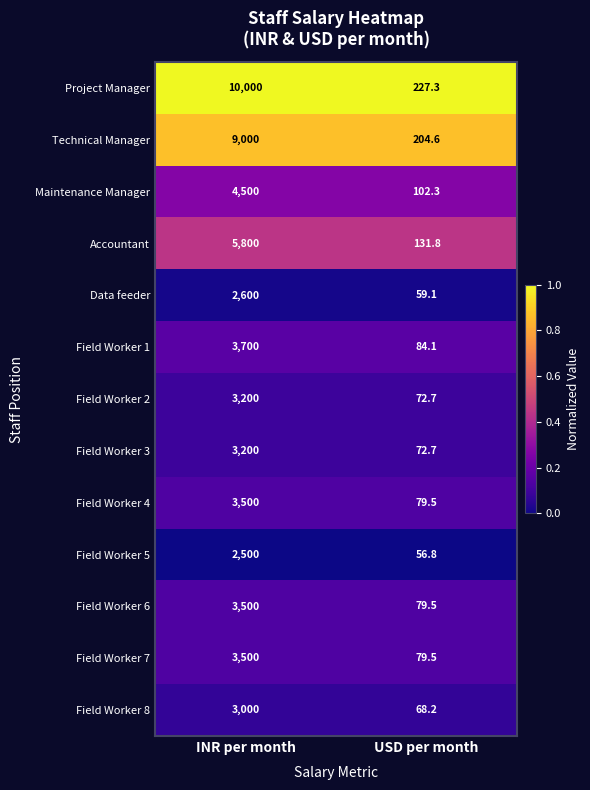

Reading left to right, transcribe all the data shown in this chart.

Project Manager: 10000.0	227.3
Technical Manager: 9000.0	204.6
Maintenance Manager: 4500.0	102.3
Accountant: 5800.0	131.8
Data feeder: 2600.0	59.1
Field Worker 1: 3700.0	84.1
Field Worker 2: 3200.0	72.7
Field Worker 3: 3200.0	72.7
Field Worker 4: 3500.0	79.5
Field Worker 5: 2500.0	56.8
Field Worker 6: 3500.0	79.5
Field Worker 7: 3500.0	79.5
Field Worker 8: 3000.0	68.2